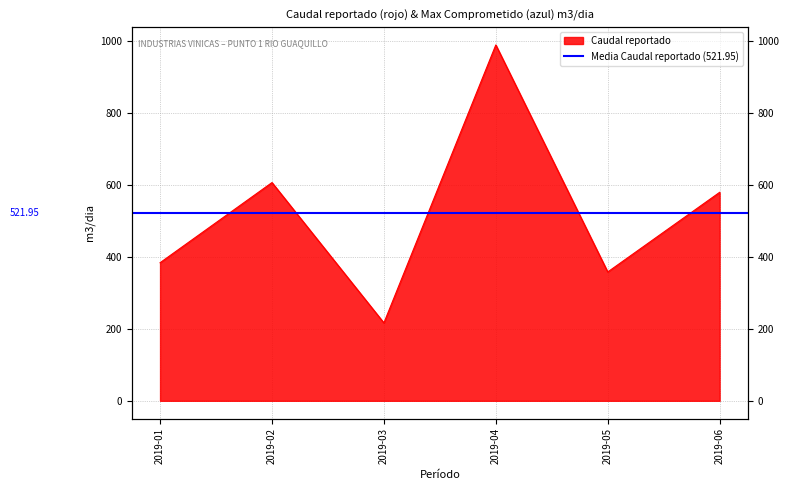

Which has a higher value, 2019-06 or 2019-02?

2019-02